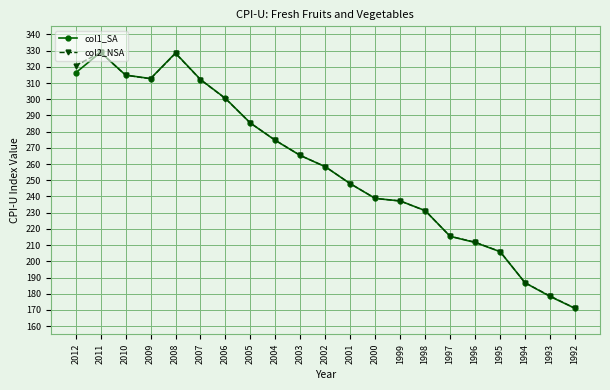

Read the col2_NSA value at 1997.

215.4